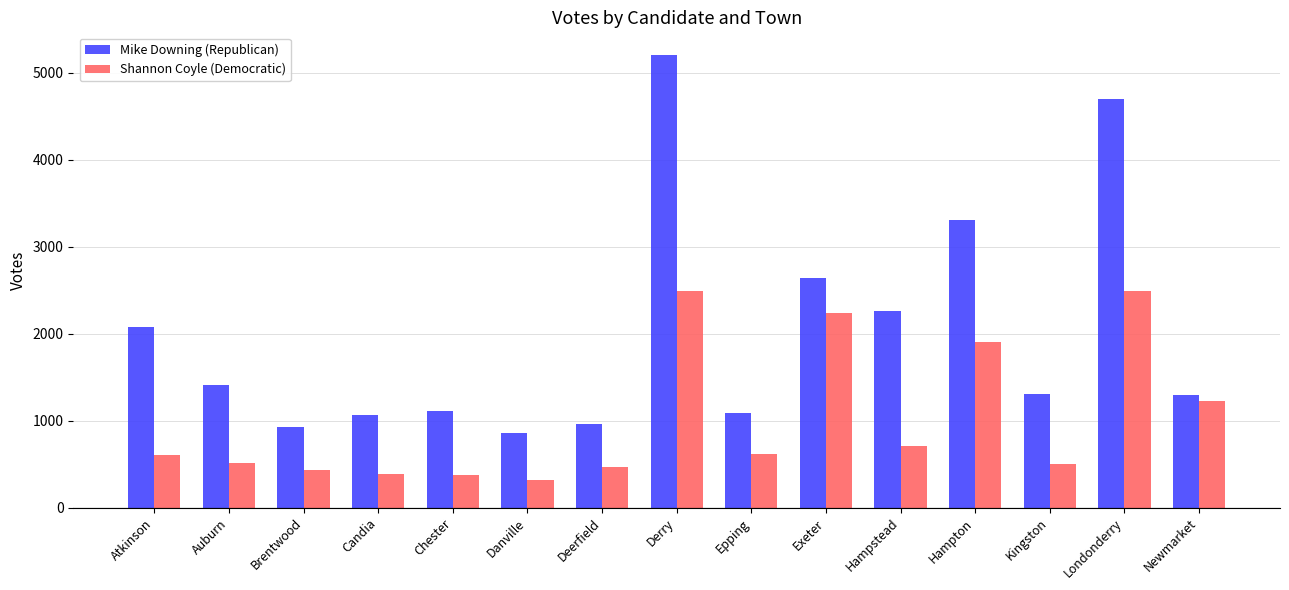

What is the label of the 3rd bar from the left?

Brentwood